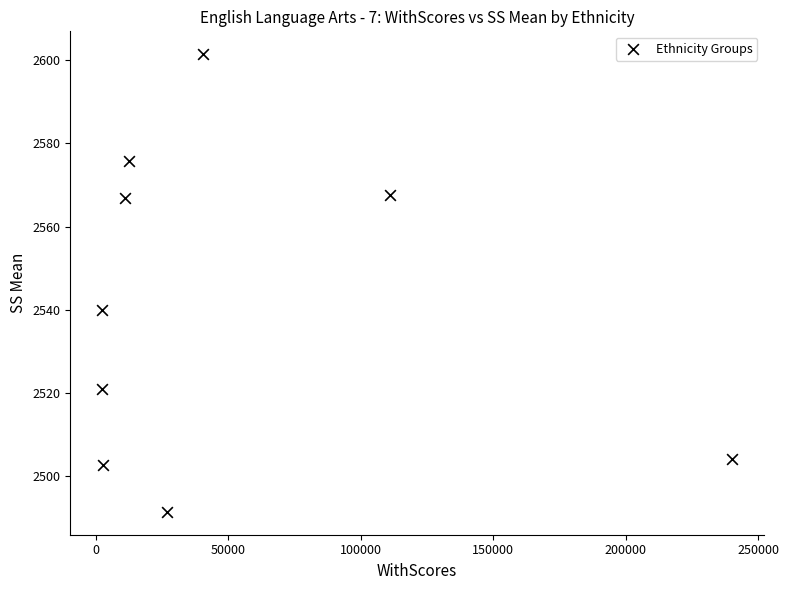

What Y value in the scatter plot is closest to 2546?

2540.0